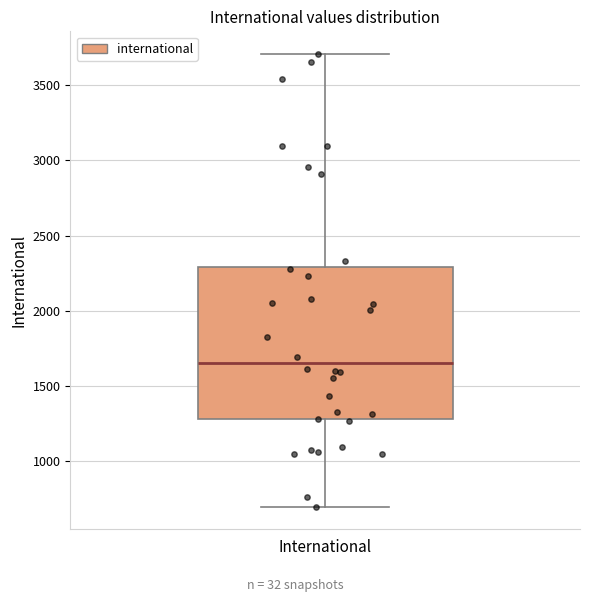

Where does the lower whisker of the box for International end on the y-axis? The values are not printed on the chart, so give them approximately, as read against the axis.

700